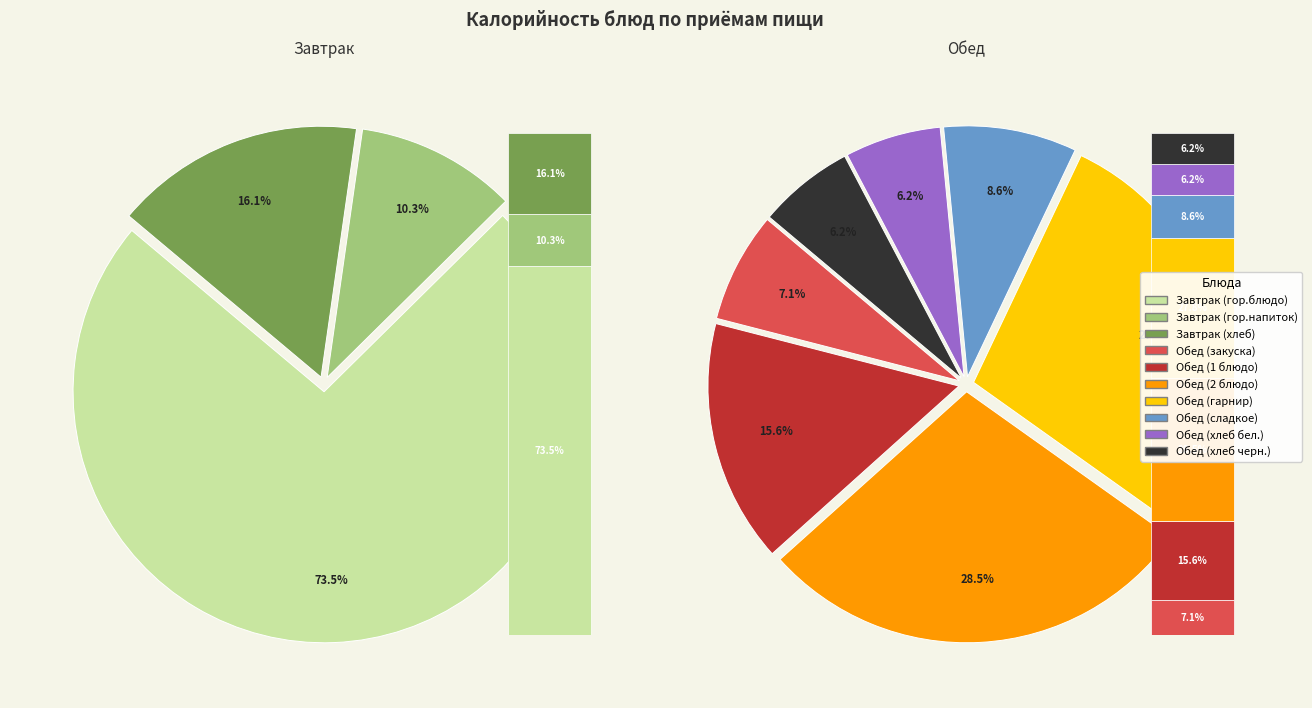

Which slice is the smallest?

Обед (хлеб бел.)